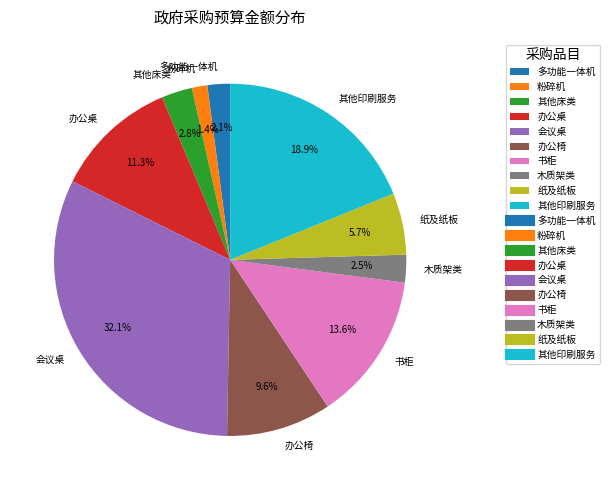

Approximately how many times larger is the value at 办公桌 compared to 会议桌?

0.4